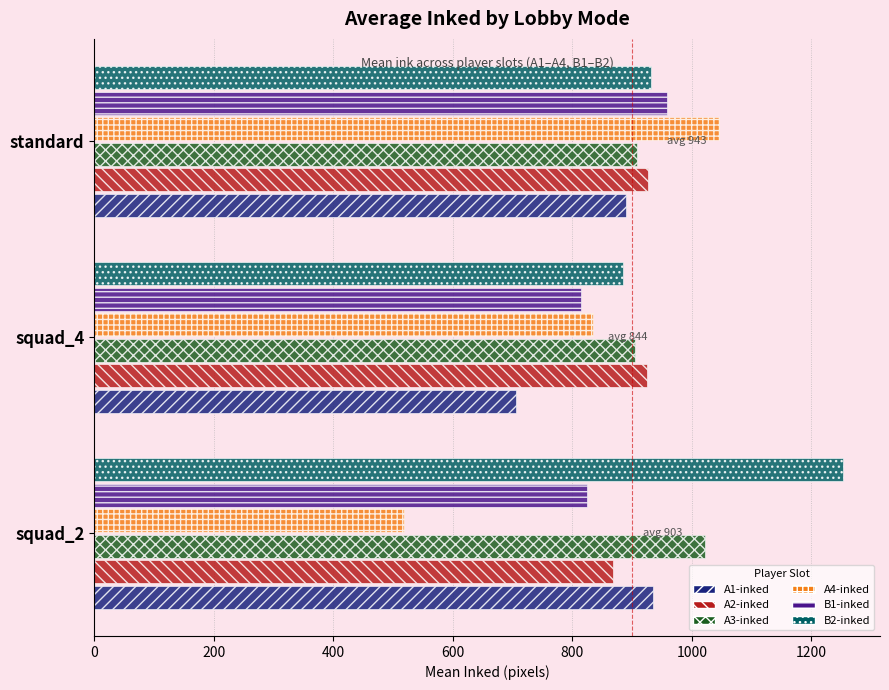

What is the difference between the maximum and minimum values in the A3-inked series?

117